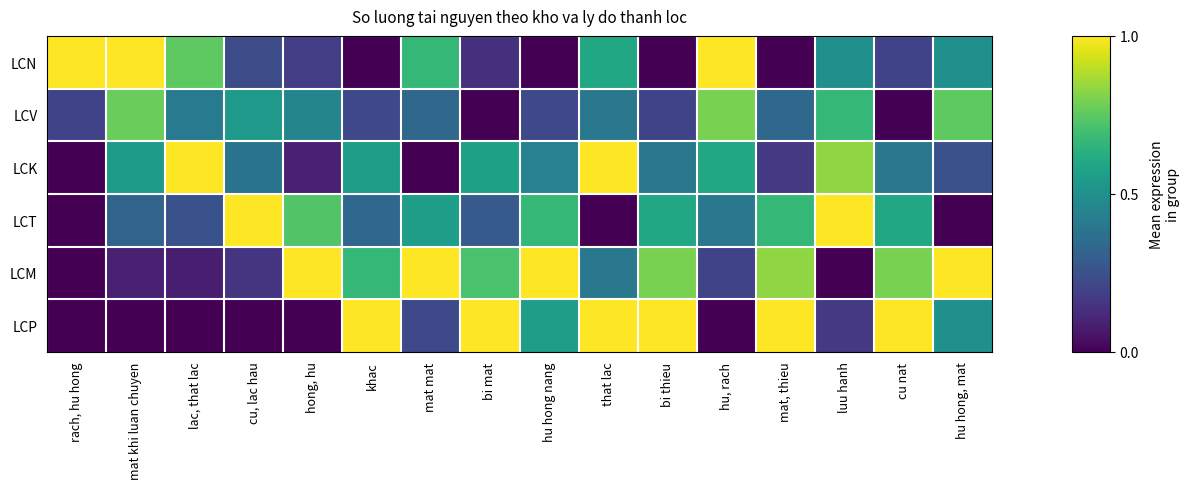

How many categories are shown in the chart?

16